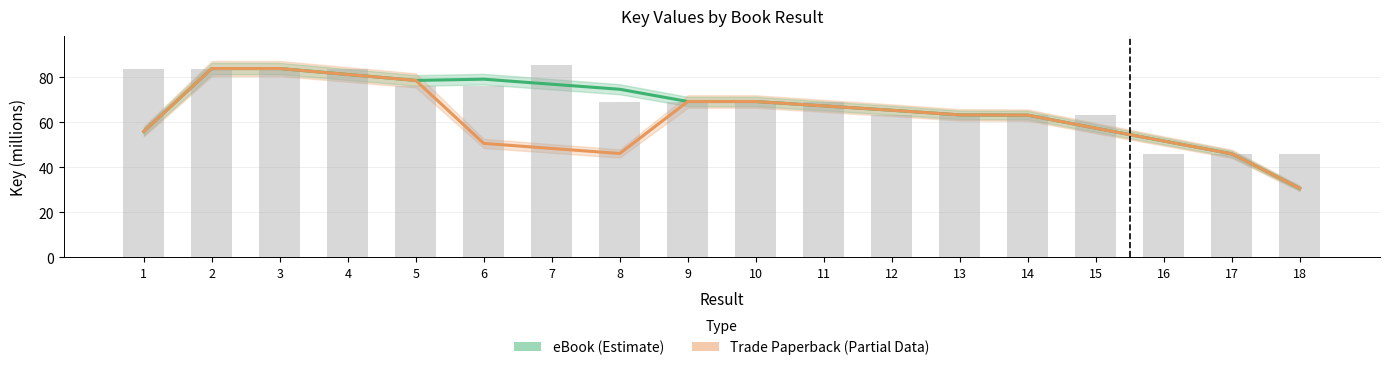

How many groups of bars are there?

18